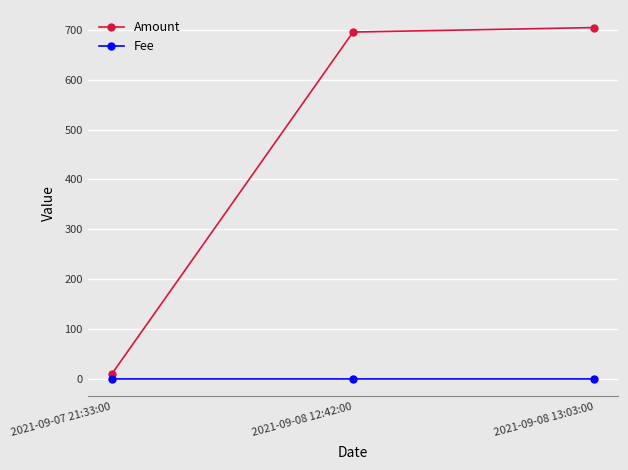

Which category has the highest value in the Amount series?

2021-09-08 13:03:00